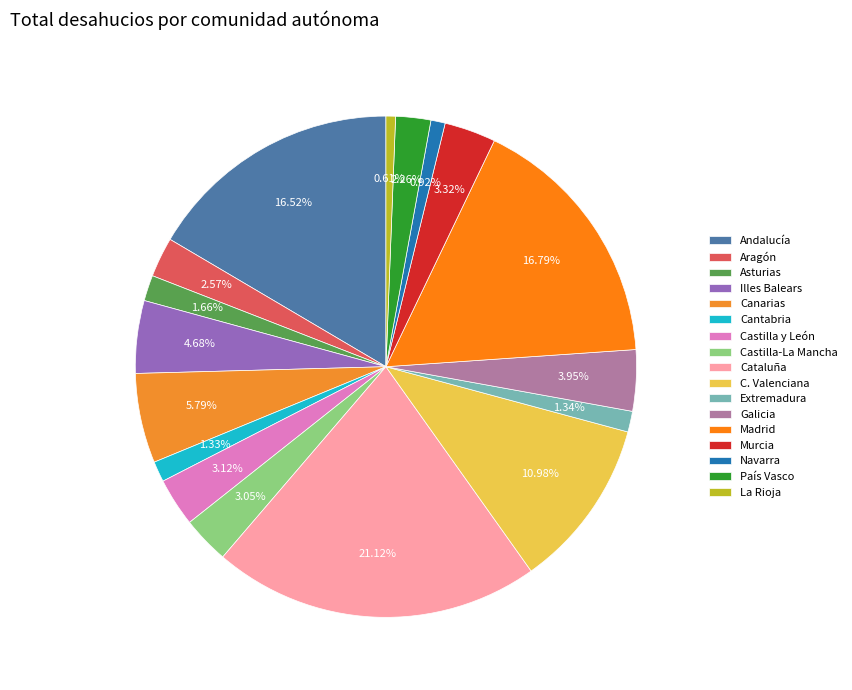

What portion of the pie excludes C. Valenciana?

89.0%